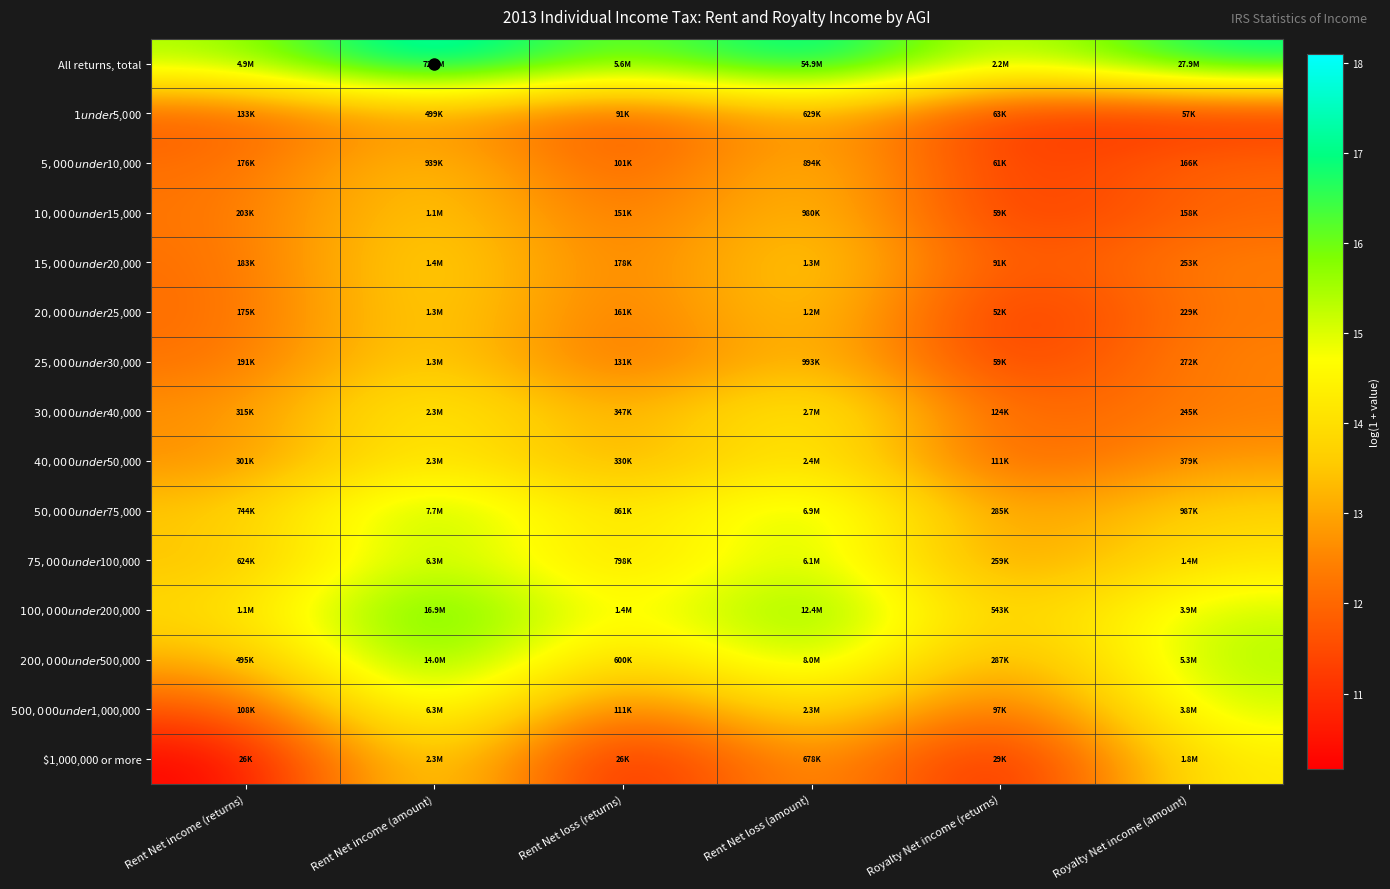

Reading left to right, extract all data points from this chart.

All returns, total: Rent Net income (returns)=15.4	Rent Net income (amount)=18.1	Rent Net loss (returns)=15.5	Rent Net loss (amount)=17.8	Royalty Net income (returns)=14.6	Royalty Net income (amount)=17.1
$1 under $5,000: Rent Net income (returns)=11.8	Rent Net income (amount)=13.1	Rent Net loss (returns)=11.4	Rent Net loss (amount)=13.4	Royalty Net income (returns)=11.1	Royalty Net income (amount)=10.9
$5,000 under $10,000: Rent Net income (returns)=12.1	Rent Net income (amount)=13.8	Rent Net loss (returns)=11.5	Rent Net loss (amount)=13.7	Royalty Net income (returns)=11.0	Royalty Net income (amount)=12.0
$10,000 under $15,000: Rent Net income (returns)=12.2	Rent Net income (amount)=13.9	Rent Net loss (returns)=11.9	Rent Net loss (amount)=13.8	Royalty Net income (returns)=11.0	Royalty Net income (amount)=12.0
$15,000 under $20,000: Rent Net income (returns)=12.1	Rent Net income (amount)=14.1	Rent Net loss (returns)=12.1	Rent Net loss (amount)=14.1	Royalty Net income (returns)=11.4	Royalty Net income (amount)=12.4
$20,000 under $25,000: Rent Net income (returns)=12.1	Rent Net income (amount)=14.1	Rent Net loss (returns)=12.0	Rent Net loss (amount)=14.0	Royalty Net income (returns)=10.9	Royalty Net income (amount)=12.3
$25,000 under $30,000: Rent Net income (returns)=12.2	Rent Net income (amount)=14.1	Rent Net loss (returns)=11.8	Rent Net loss (amount)=13.8	Royalty Net income (returns)=11.0	Royalty Net income (amount)=12.5
$30,000 under $40,000: Rent Net income (returns)=12.7	Rent Net income (amount)=14.7	Rent Net loss (returns)=12.8	Rent Net loss (amount)=14.8	Royalty Net income (returns)=11.7	Royalty Net income (amount)=12.4
$40,000 under $50,000: Rent Net income (returns)=12.6	Rent Net income (amount)=14.6	Rent Net loss (returns)=12.7	Rent Net loss (amount)=14.7	Royalty Net income (returns)=11.6	Royalty Net income (amount)=12.8
$50,000 under $75,000: Rent Net income (returns)=13.5	Rent Net income (amount)=15.9	Rent Net loss (returns)=13.7	Rent Net loss (amount)=15.7	Royalty Net income (returns)=12.6	Royalty Net income (amount)=13.8
$75,000 under $100,000: Rent Net income (returns)=13.3	Rent Net income (amount)=15.7	Rent Net loss (returns)=13.6	Rent Net loss (amount)=15.6	Royalty Net income (returns)=12.5	Royalty Net income (amount)=14.2
$100,000 under $200,000: Rent Net income (returns)=13.9	Rent Net income (amount)=16.6	Rent Net loss (returns)=14.1	Rent Net loss (amount)=16.3	Royalty Net income (returns)=13.2	Royalty Net income (amount)=15.2
$200,000 under $500,000: Rent Net income (returns)=13.1	Rent Net income (amount)=16.5	Rent Net loss (returns)=13.3	Rent Net loss (amount)=15.9	Royalty Net income (returns)=12.6	Royalty Net income (amount)=15.5
$500,000 under $1,000,000: Rent Net income (returns)=11.6	Rent Net income (amount)=15.7	Rent Net loss (returns)=11.6	Rent Net loss (amount)=14.6	Royalty Net income (returns)=11.5	Royalty Net income (amount)=15.2
$1,000,000 or more: Rent Net income (returns)=10.2	Rent Net income (amount)=14.7	Rent Net loss (returns)=10.2	Rent Net loss (amount)=13.4	Royalty Net income (returns)=10.3	Royalty Net income (amount)=14.4